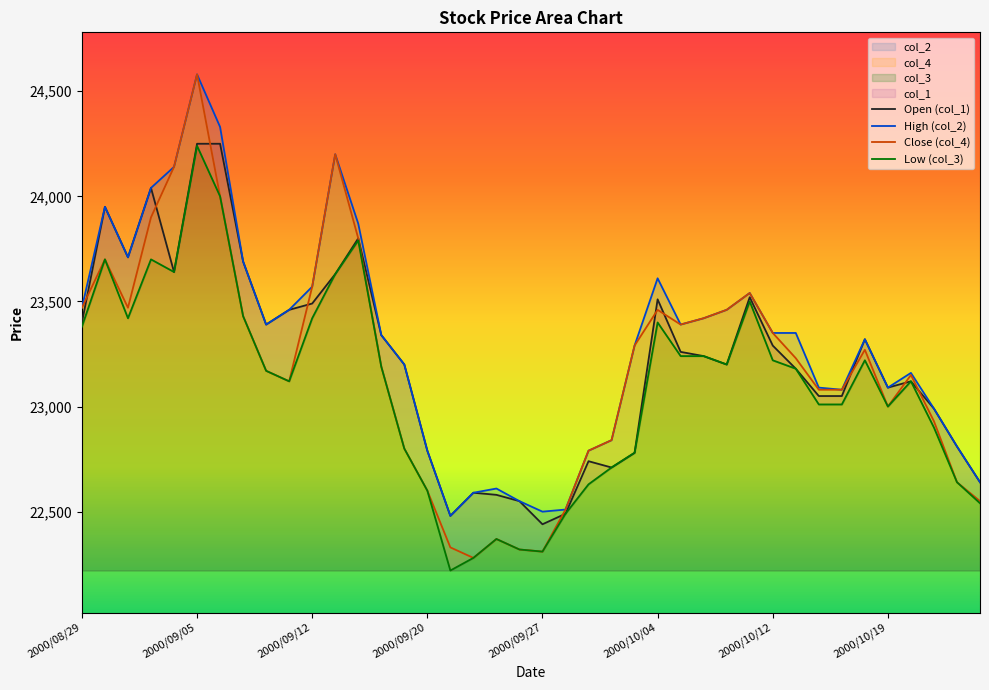

In Low (col_3), how many points are lower than both neighbors (excluding endpoints)?

7